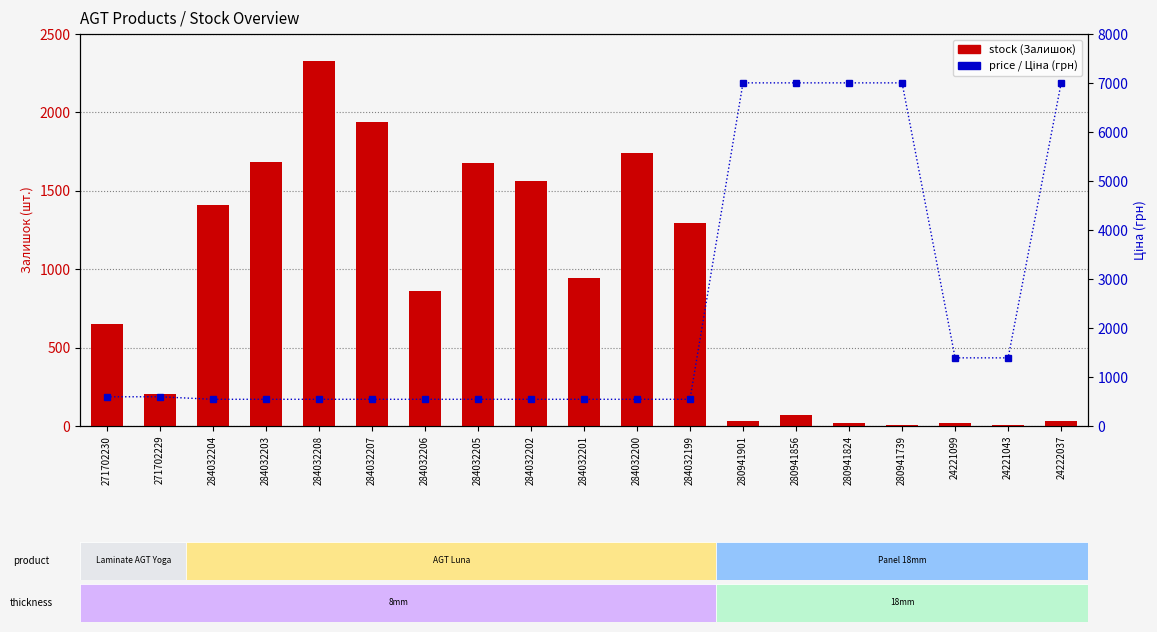

Rank the series by their maximum value, from lowest to highest.

stock (Залишок), Ціна (грн)